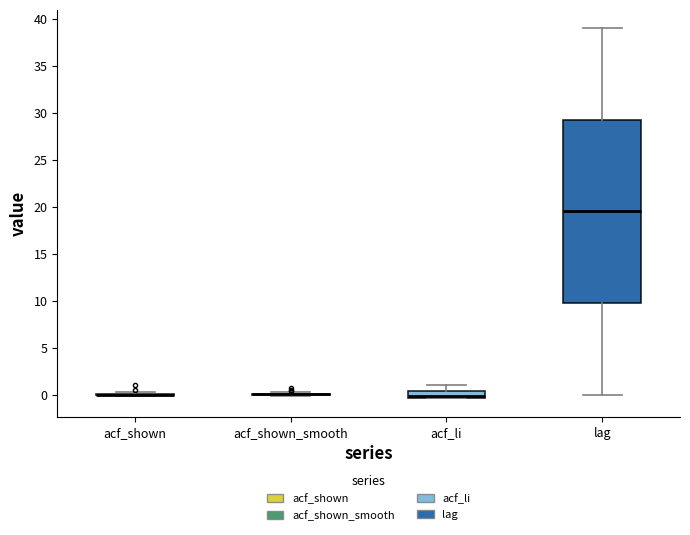

Which box is the tallest, from its lower edge to its upper edge?

lag